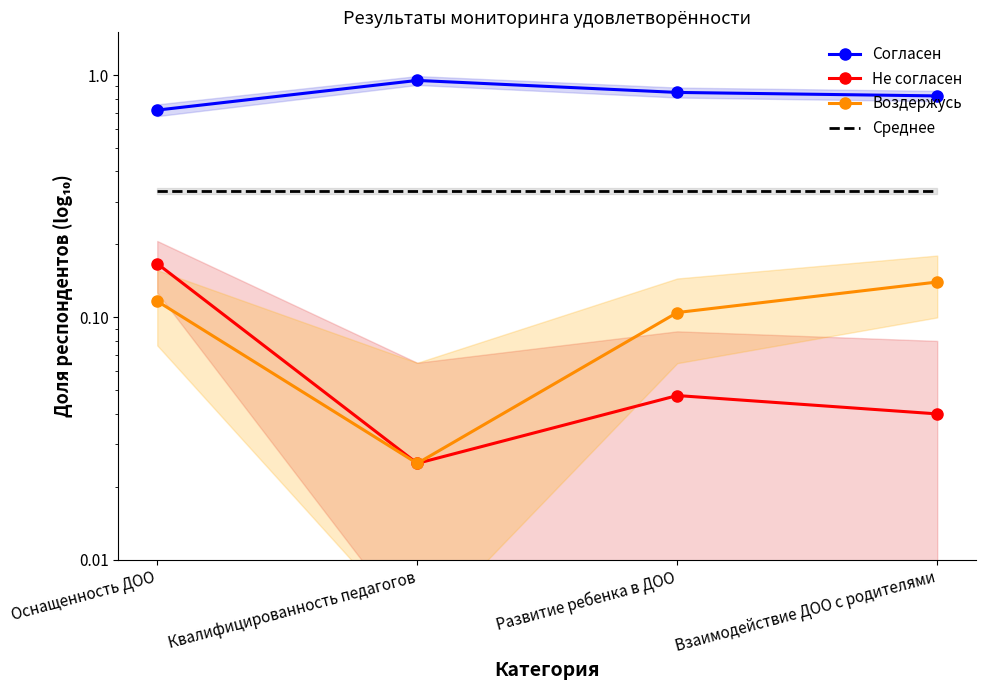

Reading left to right, what are all the values shown in this chart?

Согласен: Оснащенность ДОО=0.7	Квалифицированность педагогов=0.9	Развитие ребенка в ДОО=0.8	Взаимодействие ДОО с родителями=0.8
Не согласен: Оснащенность ДОО=0.2	Квалифицированность педагогов=0.0	Развитие ребенка в ДОО=0.0	Взаимодействие ДОО с родителями=0.0
Воздержусь: Оснащенность ДОО=0.1	Квалифицированность педагогов=0.0	Развитие ребенка в ДОО=0.1	Взаимодействие ДОО с родителями=0.1
Среднее: Оснащенность ДОО=0.3	Квалифицированность педагогов=0.3	Развитие ребенка в ДОО=0.3	Взаимодействие ДОО с родителями=0.3